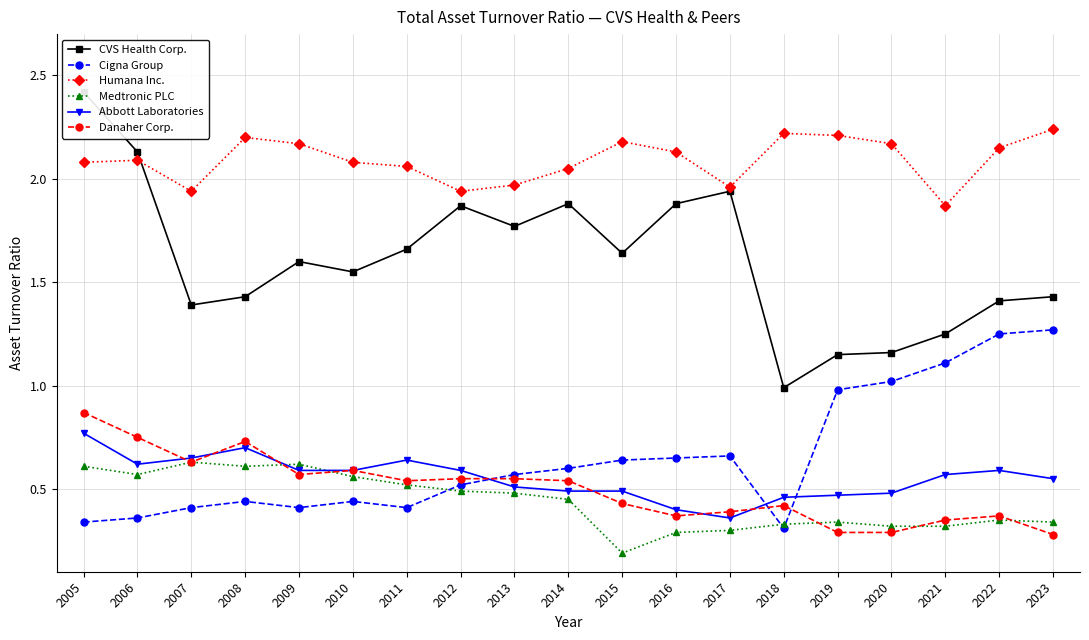

True or false: Abbott Laboratories has more than 2 interior local peaks.

True